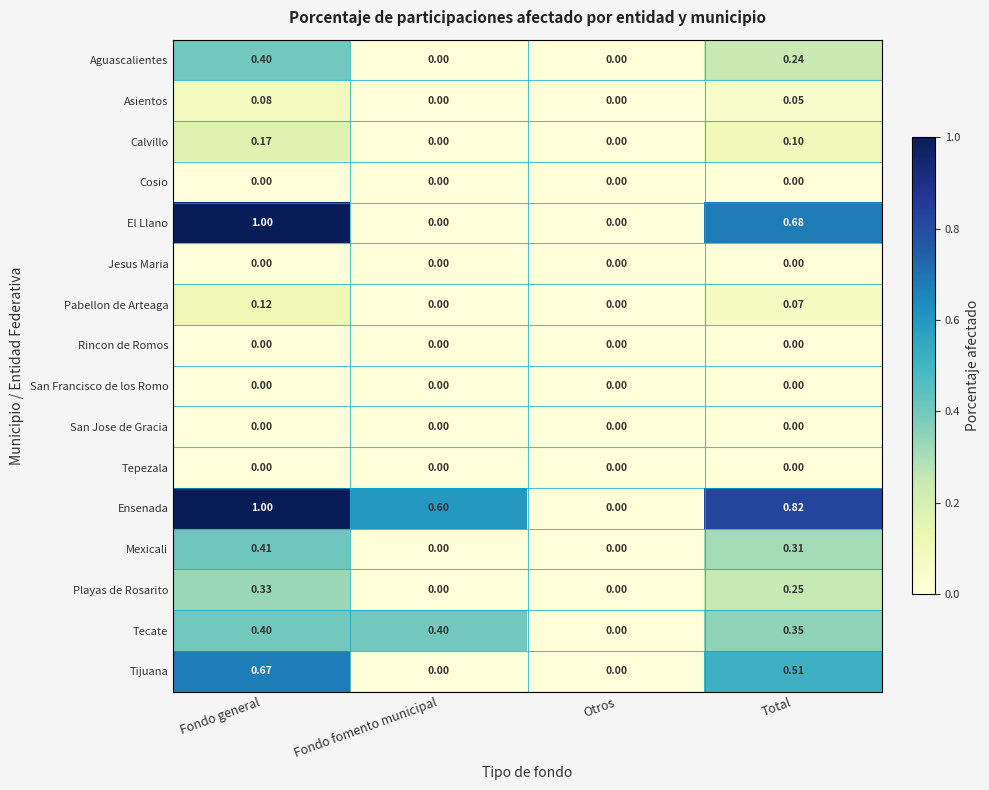

At which category is the sum across all series the highest?

Fondo general